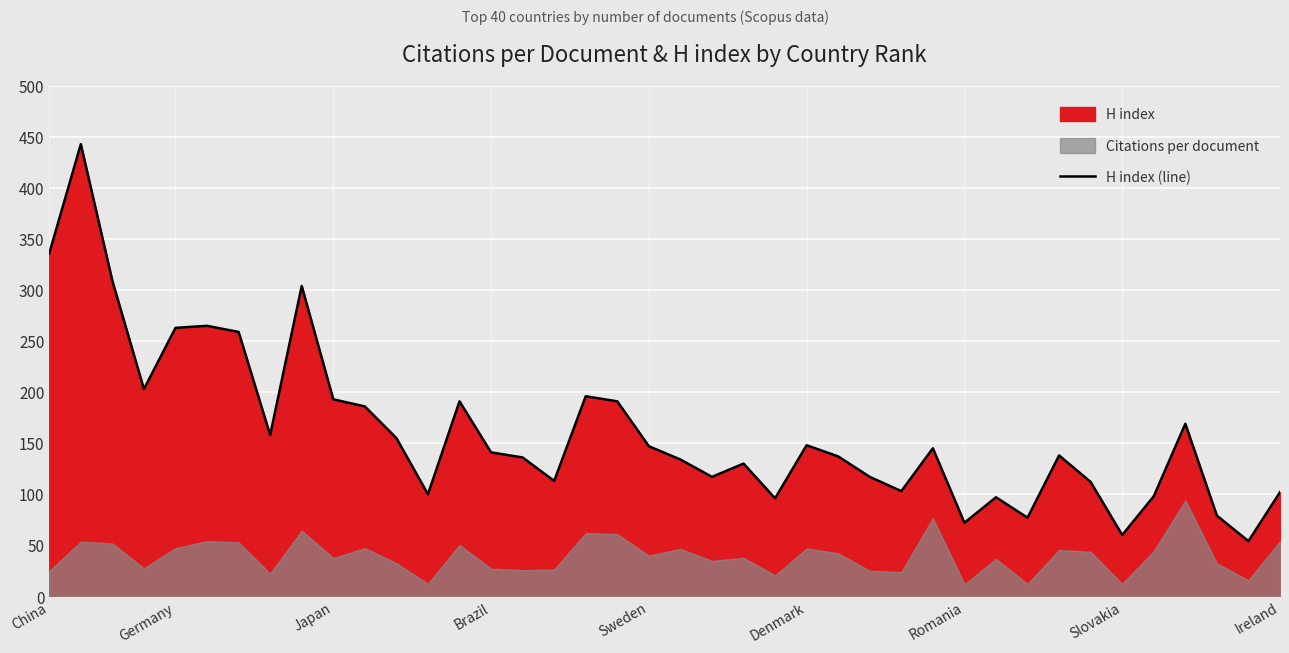

True or false: H index (line) has a value of 237 at Sweden.

False